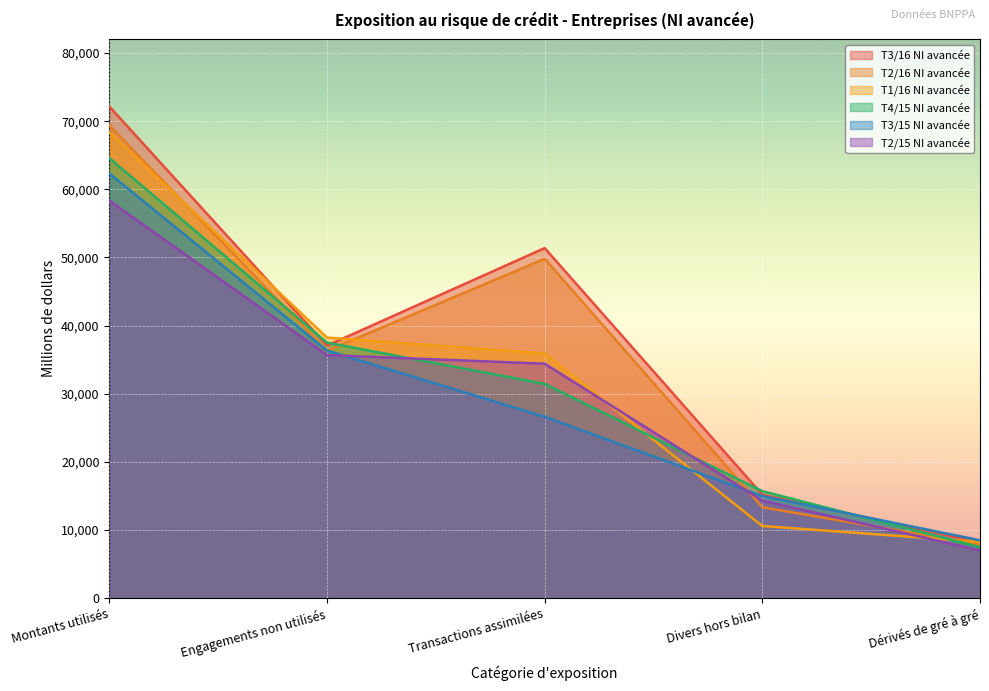

How many categories are shown in the chart?

5